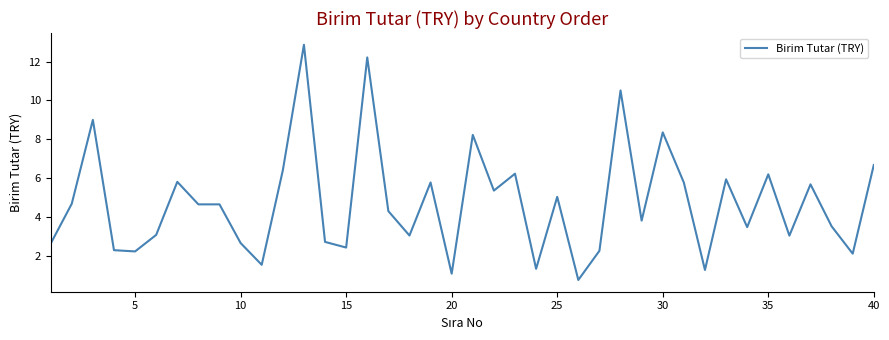

How many series are shown in this chart?

1